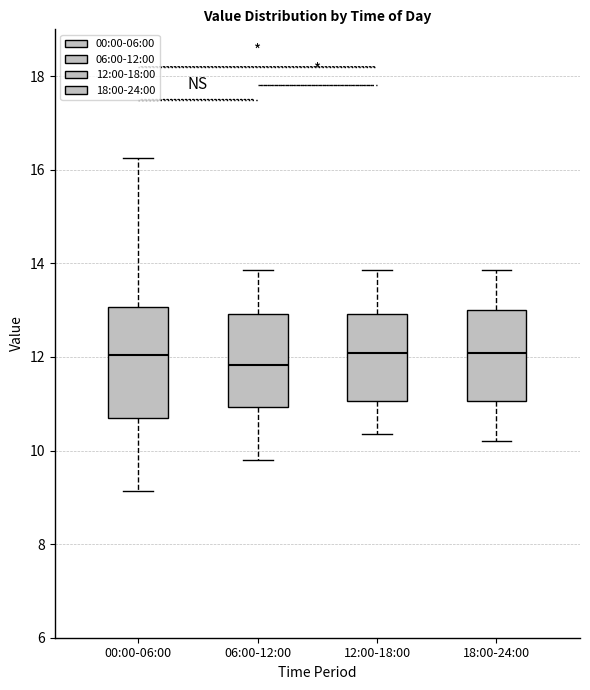

Where is the upper edge of the box for 00:00-06:00 on the y-axis? The values are not printed on the chart, so give them approximately, as read against the axis.

13.0